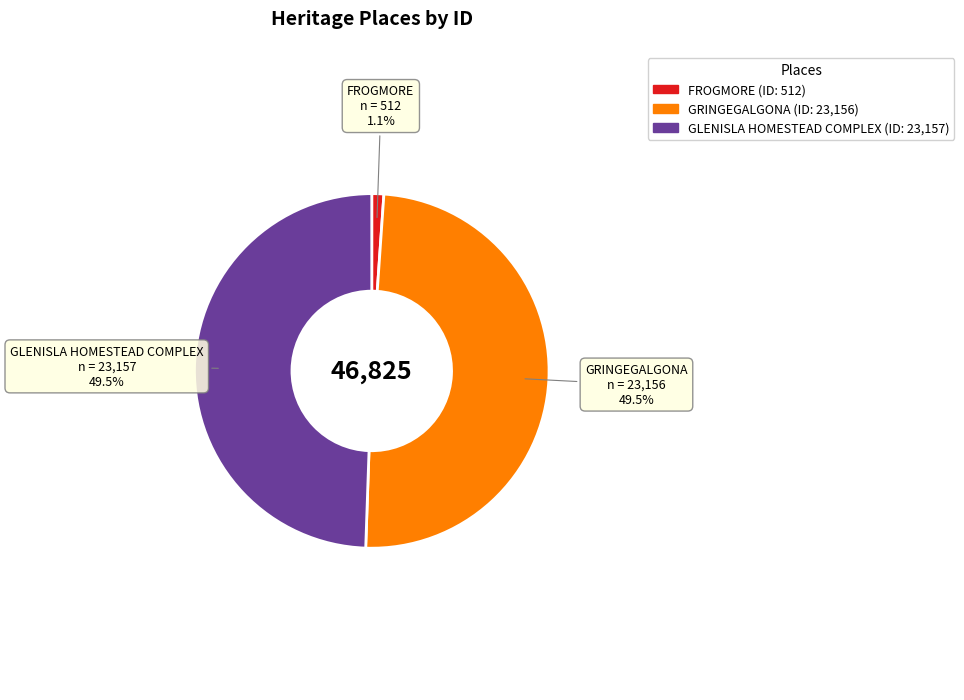

Is there any slice that represents more than half of the pie?

No